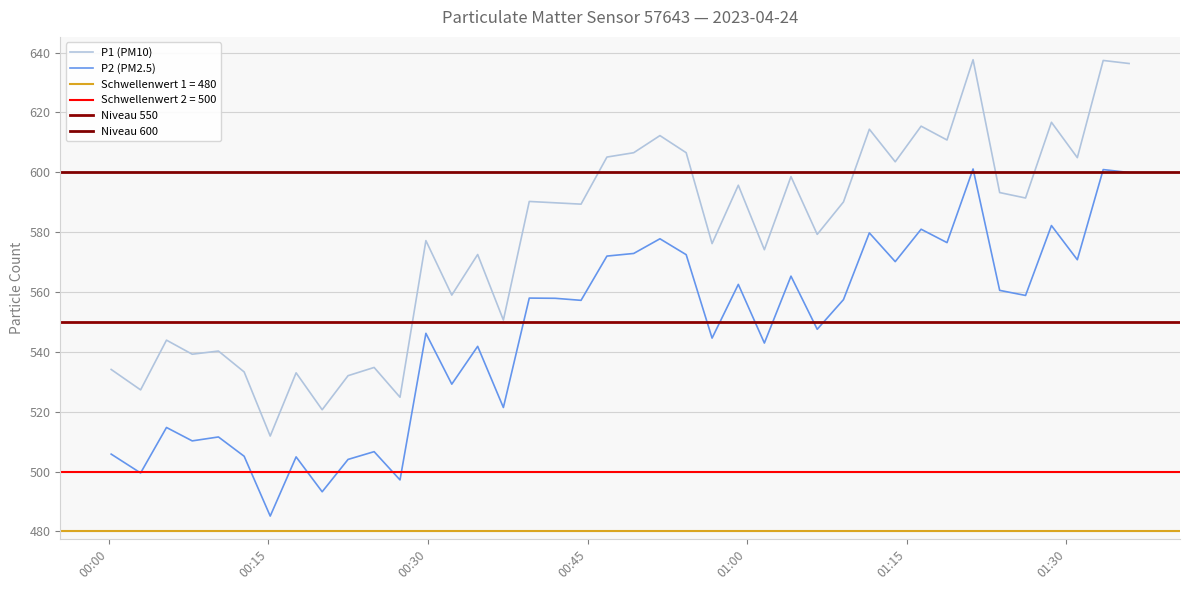

True or false: P2 (PM2.5) and P1 (PM10) intersect in this chart.

False